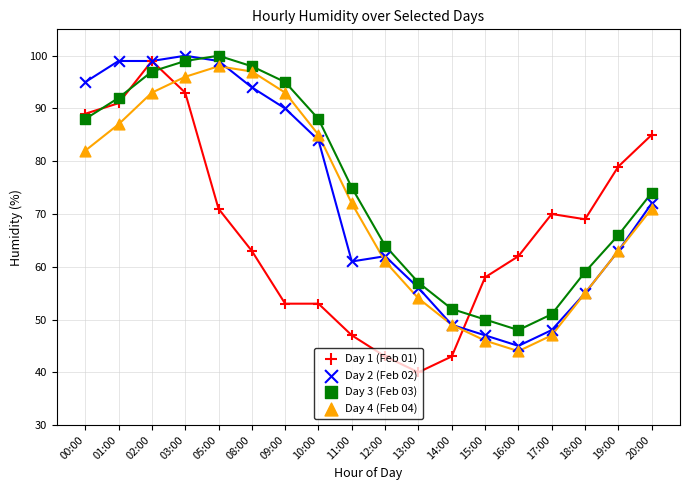

Is the value of Day 2 (Feb 02) at 08:00 greater than the value of Day 1 (Feb 01) at 12:00?

Yes